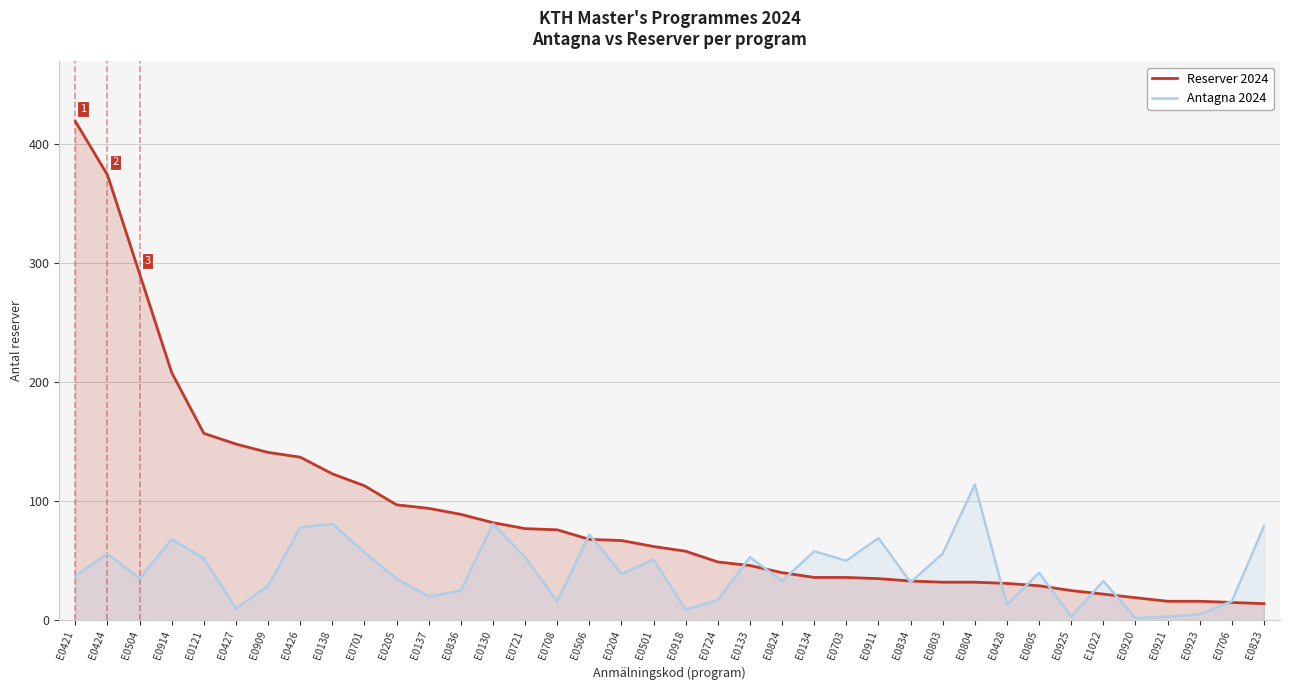

How many intersections are there between Reserver 2024 and Antagna 2024?

13